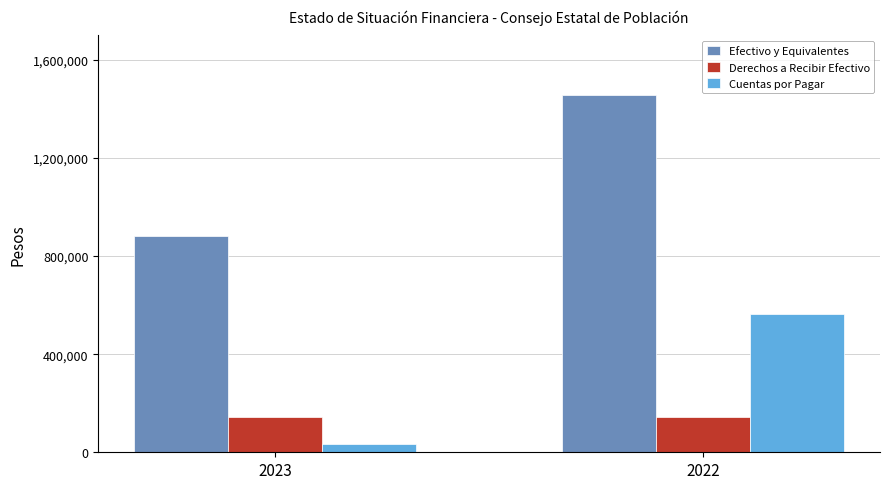

Are the bars grouped side by side (vs. stacked)?

Yes